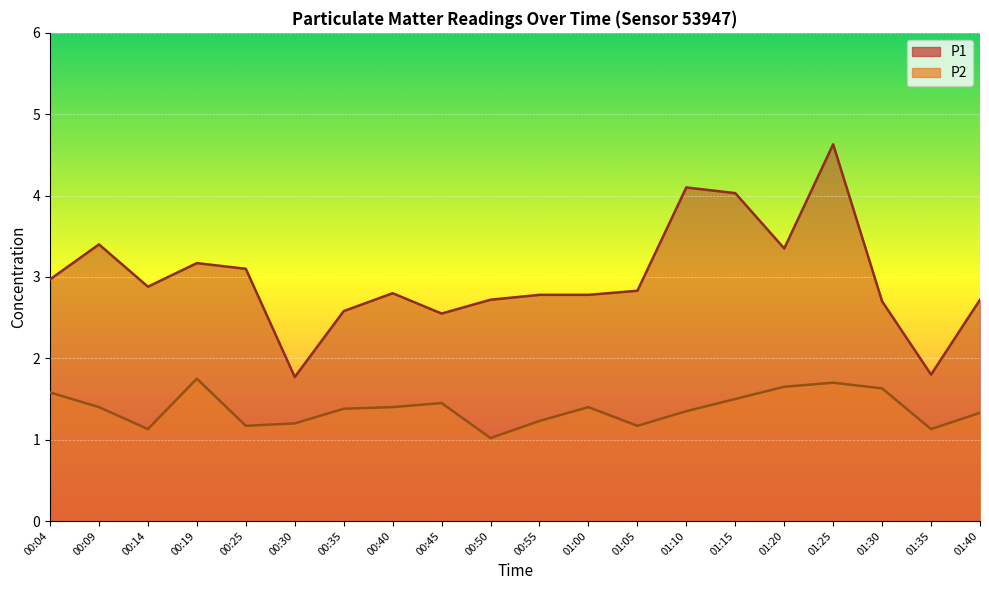

Rank the series by their maximum value, from highest to lowest.

P1, P2